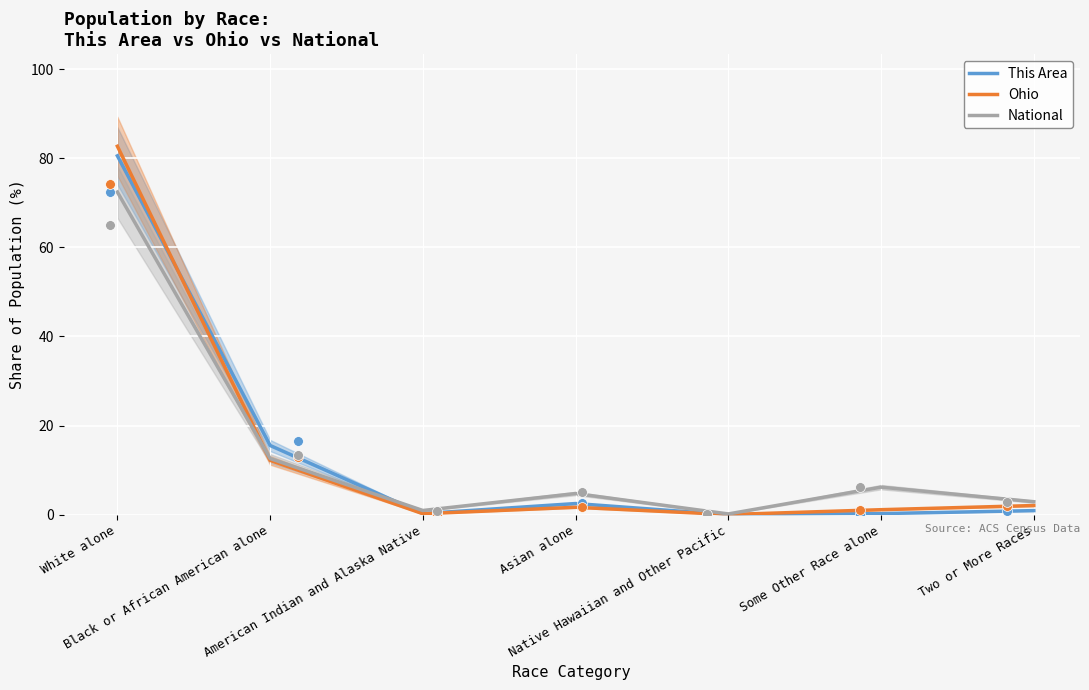

Which series has the widest spread of Y values?

Ohio